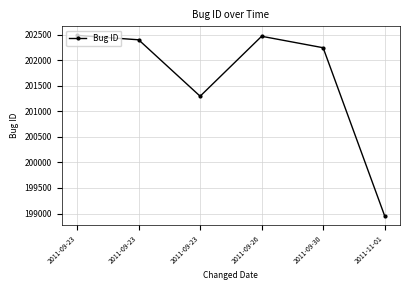

Which label corresponds to the smallest value in the chart?

2011-11-01